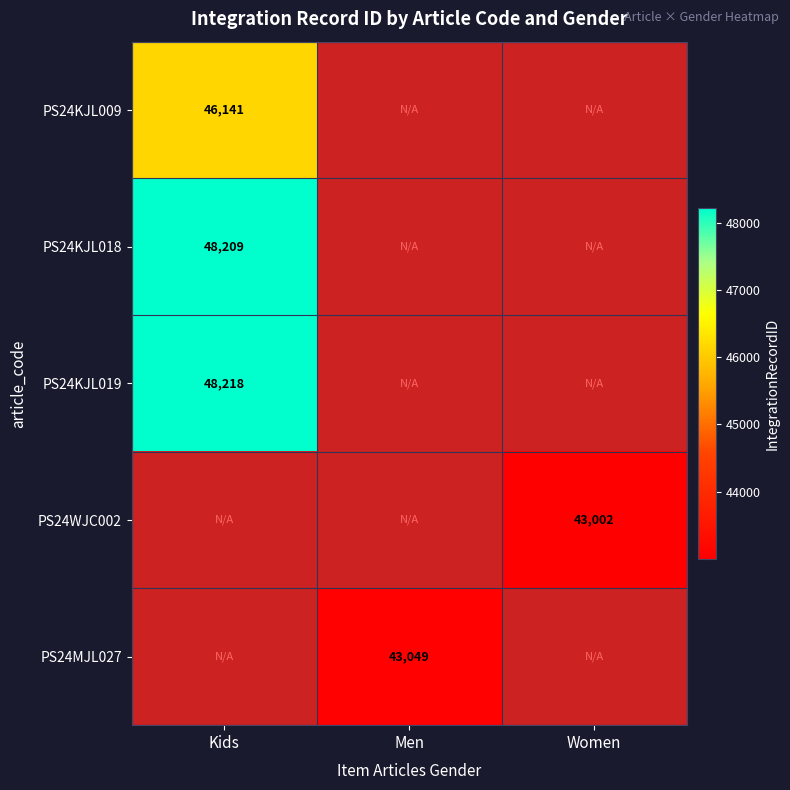

How many categories are shown in the chart?

3